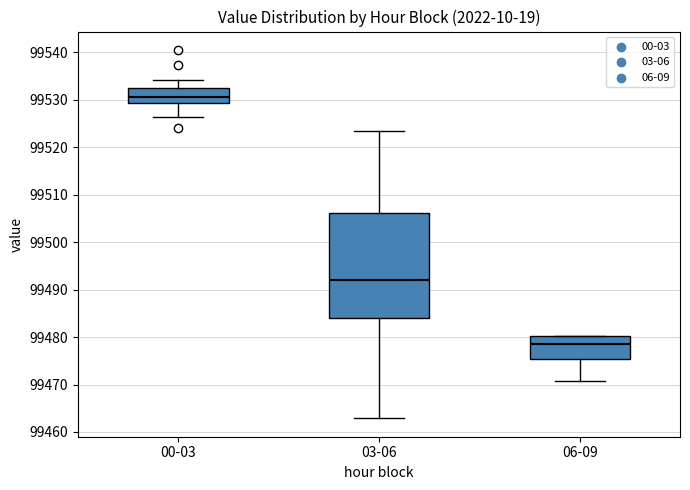

Reading left to right, transcribe this box plot: for each box, give where its median line is, the range the box spans, and where its two whiskers end, as read against the y-axis. The values are not printed on the chart, so give them approximately, as read against the axis.

00-03: median 99531, box 99529 to 99533, whiskers 99526 to 99534
03-06: median 99492, box 99484 to 99506, whiskers 99463 to 99523
06-09: median 99478, box 99475 to 99480, whiskers 99471 to 99480